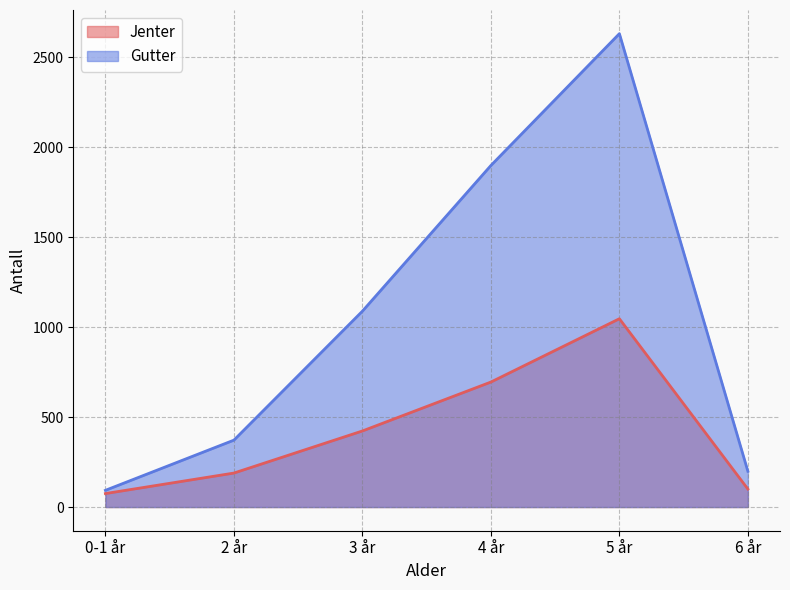

What is the difference between the maximum and minimum values in the Jenter series?

972